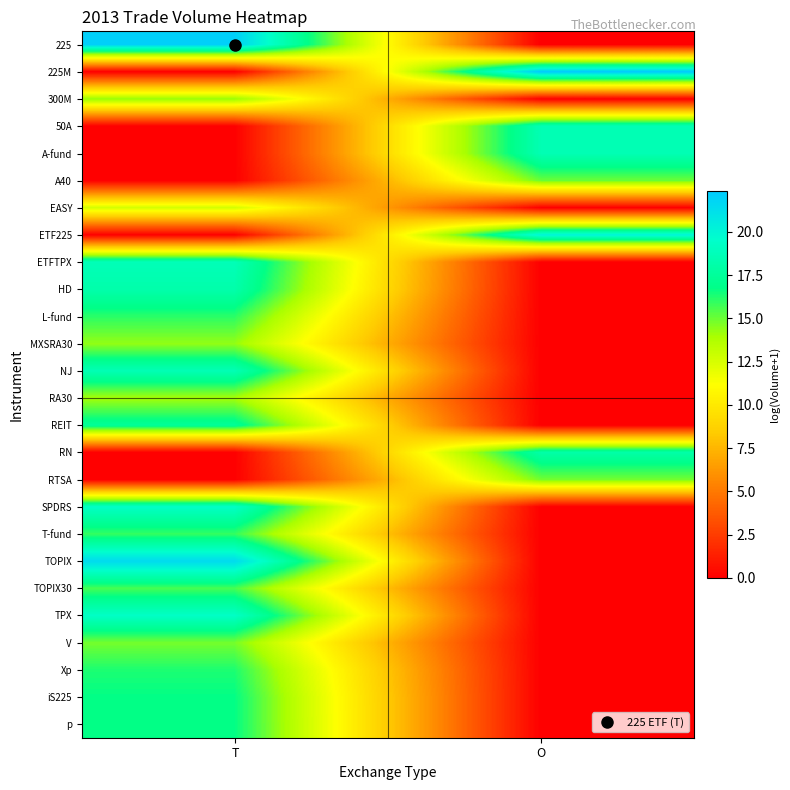

Between T and O, which is larger?

T